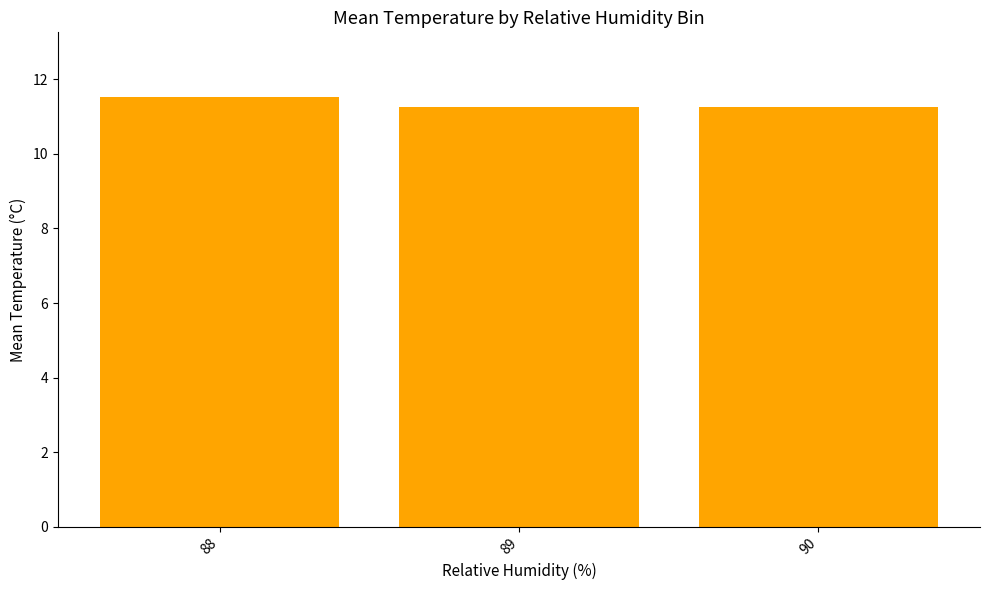

What is the change in value from 88 to 89?

-0.3